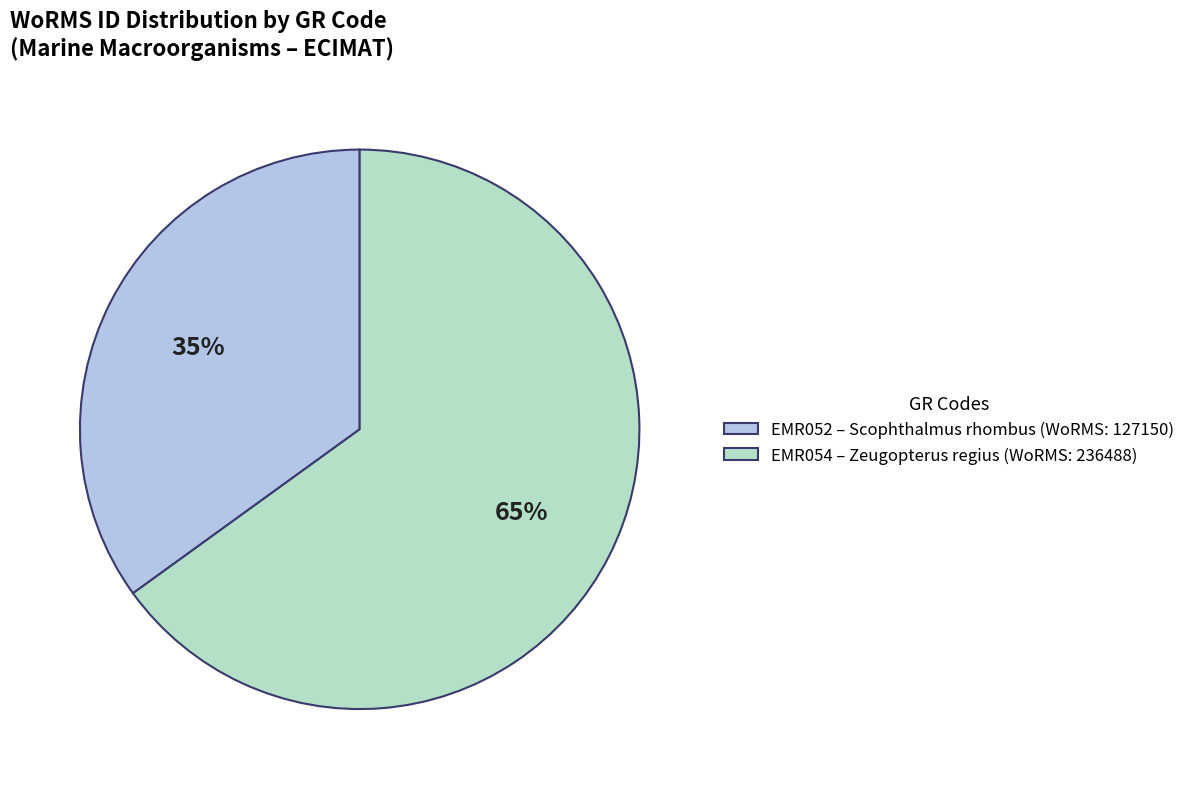

Is the sum of EMR052 – Scophthalmus rhombus (WoRMS: 127150) and EMR054 – Zeugopterus regius (WoRMS: 236488) greater than half?

Yes